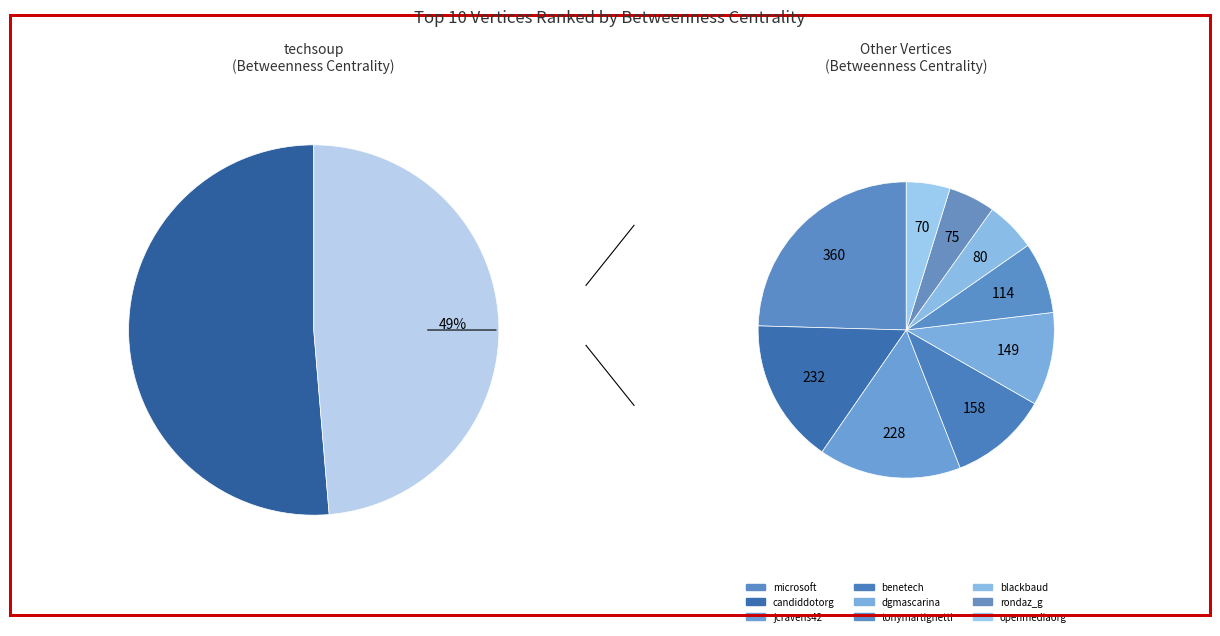

How many slices are in this pie chart?

10